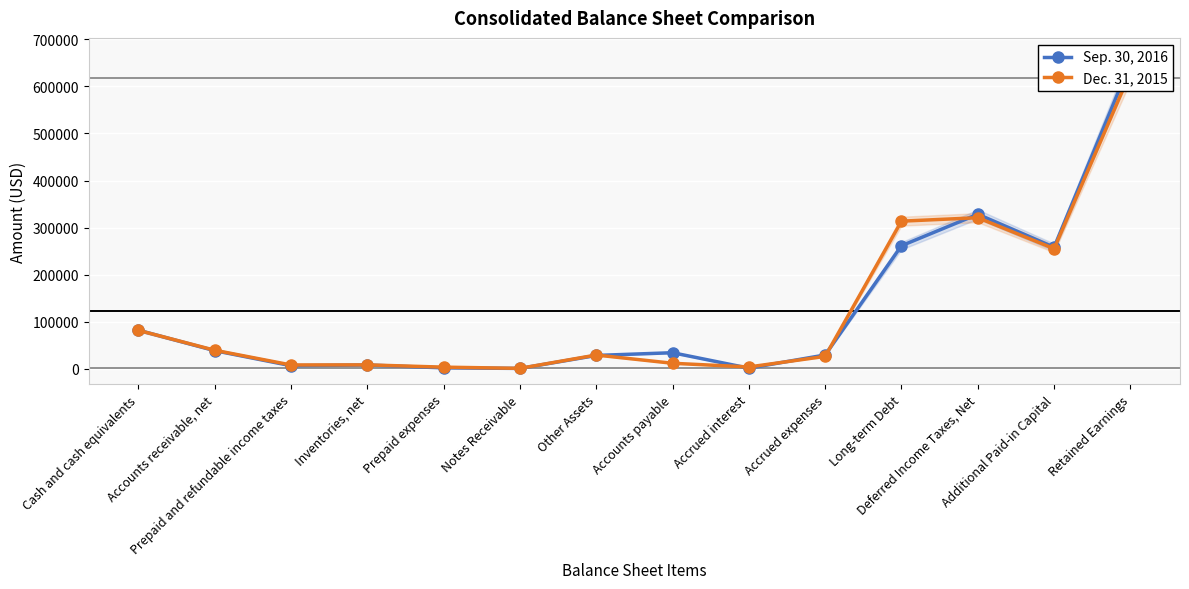

What is the spread (max minus min) of values at Accrued interest?

2552